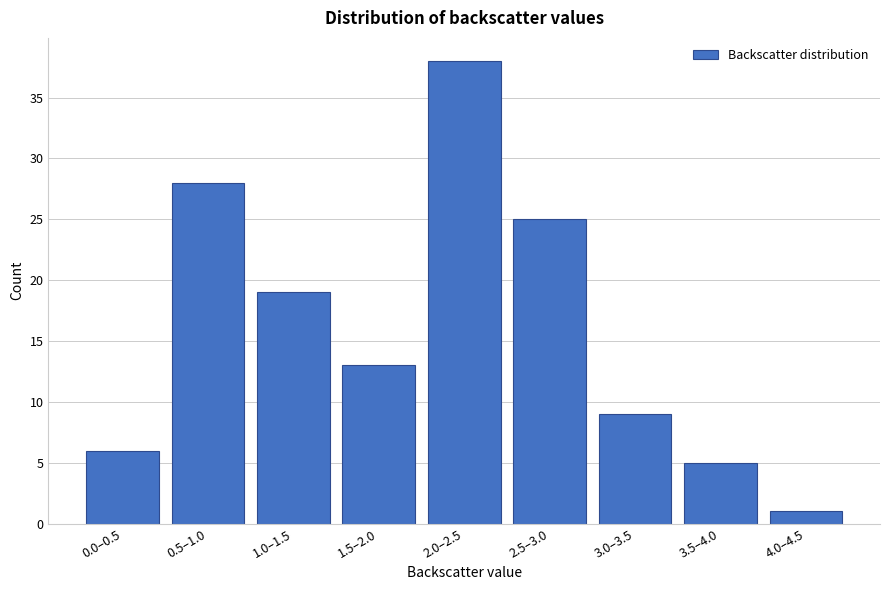

Reading left to right, what are all the values shown in this chart?

0.0–0.5=6	0.5–1.0=28	1.0–1.5=19	1.5–2.0=13	2.0–2.5=38	2.5–3.0=25	3.0–3.5=9	3.5–4.0=5	4.0–4.5=1